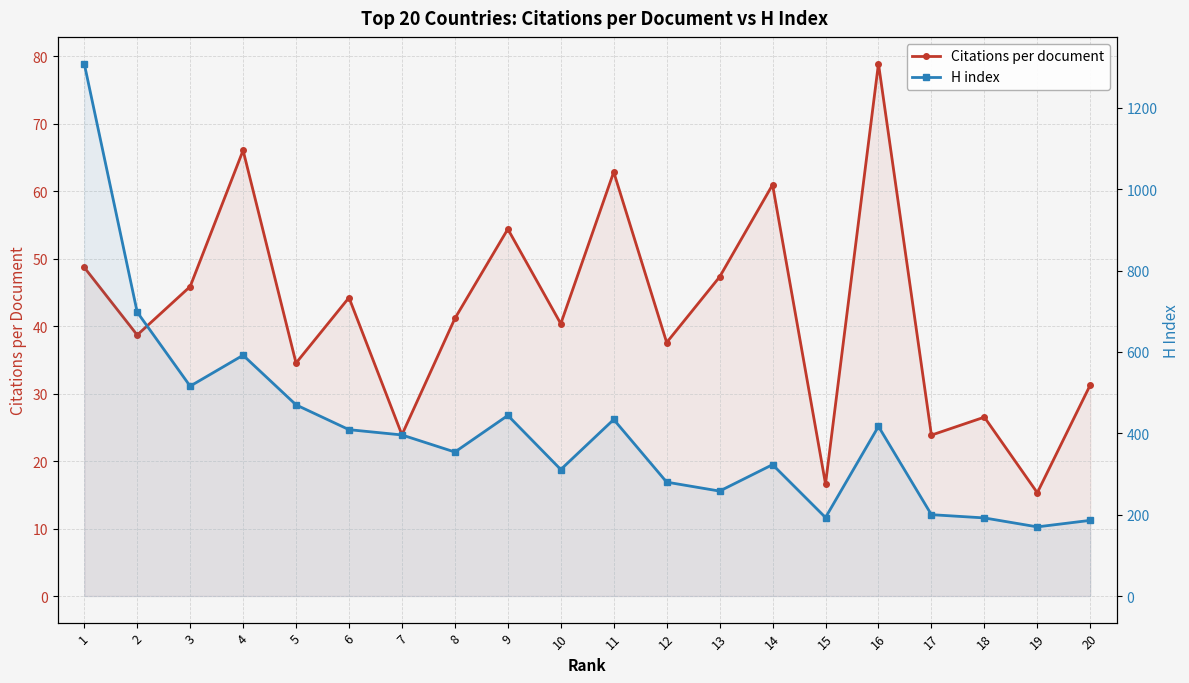

What is the sum of the Citations per document values at 17 and 10?

64.2